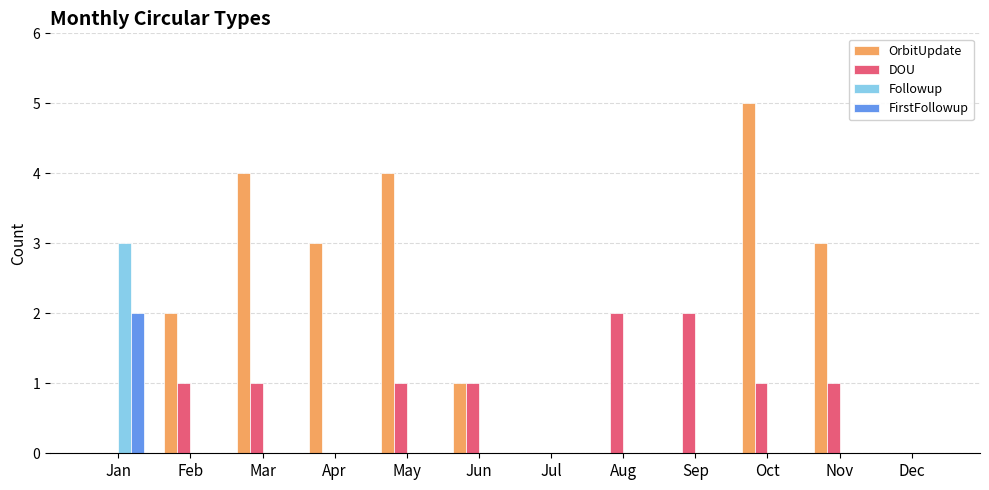

Count the number of categories in the chart.

12